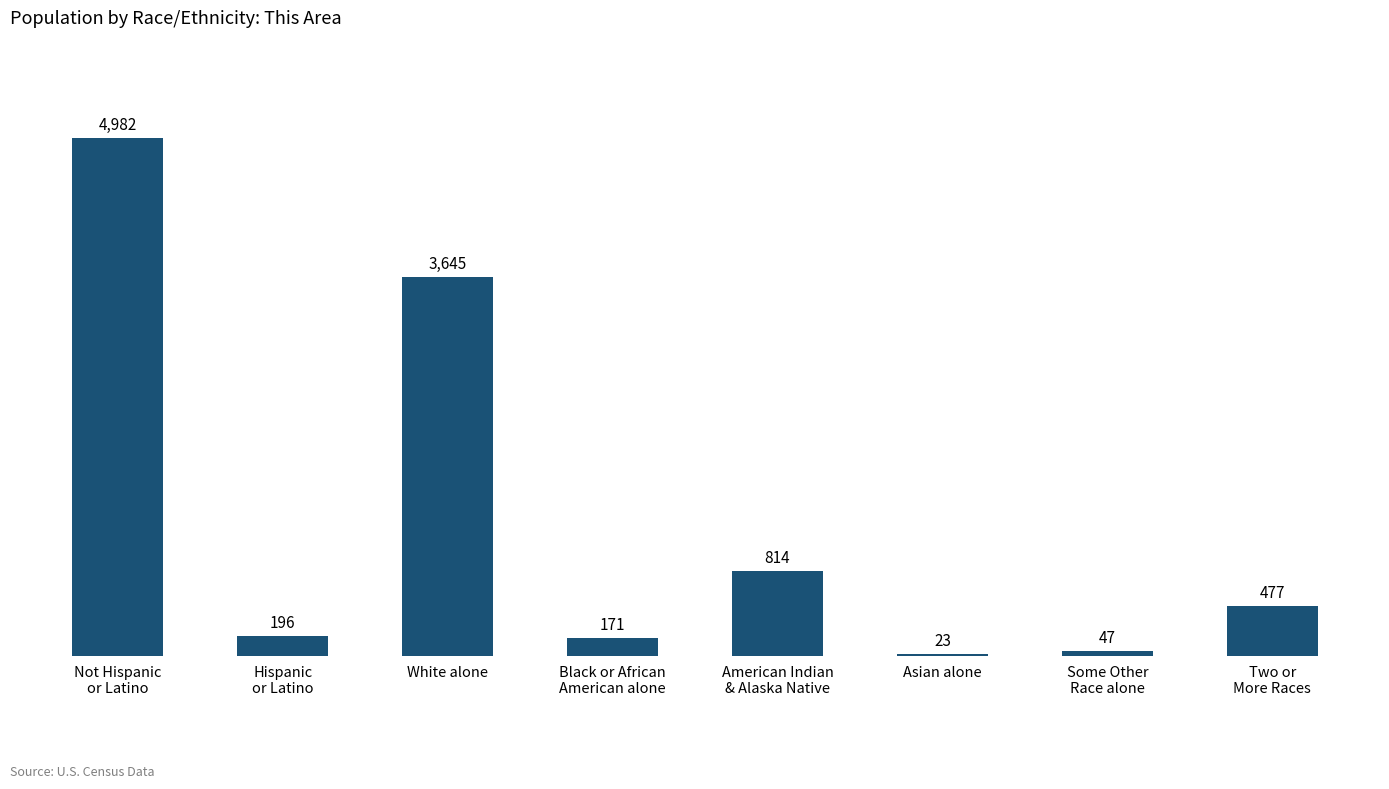

How many data points are less than 477?

4